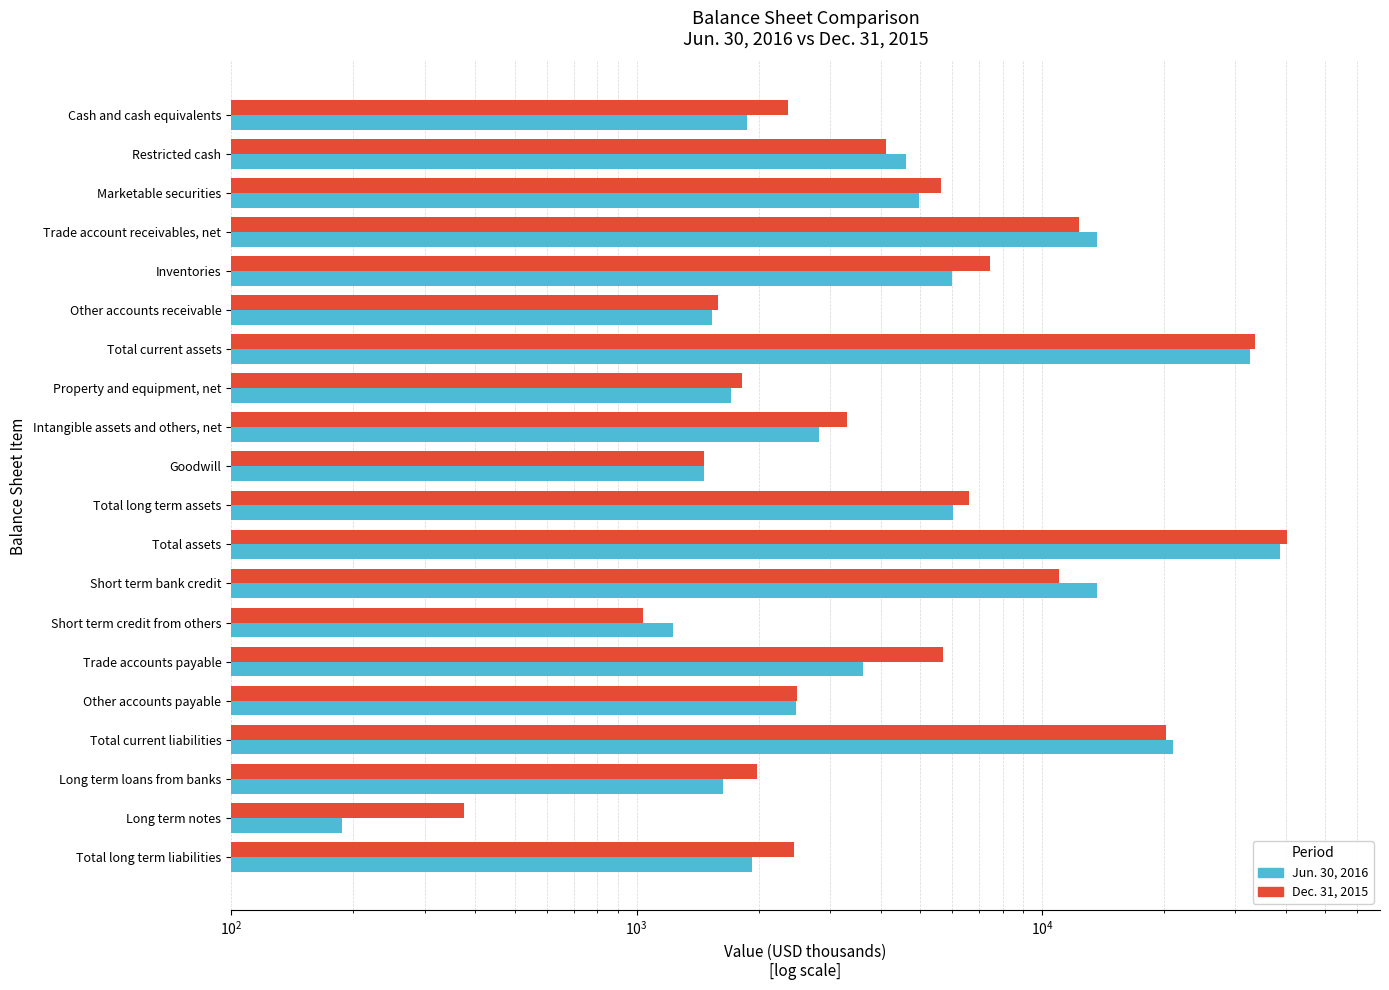

What is the average value of the Dec. 31, 2015 series?

8284